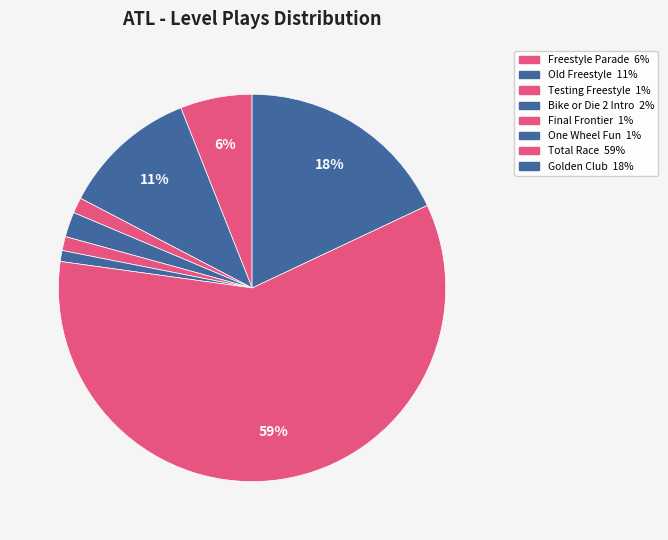

Is it true that Total Race is 70% of the pie?

False